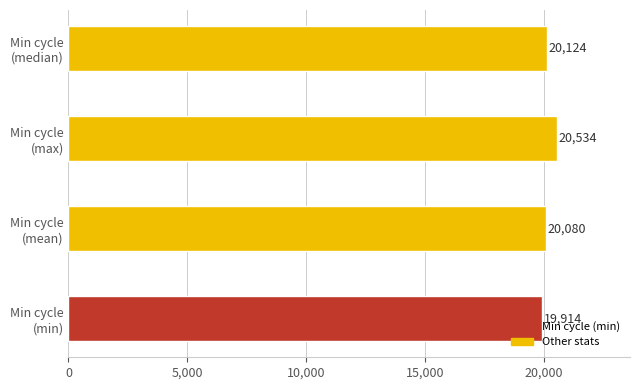

What is the difference between the maximum and minimum values?

620.0